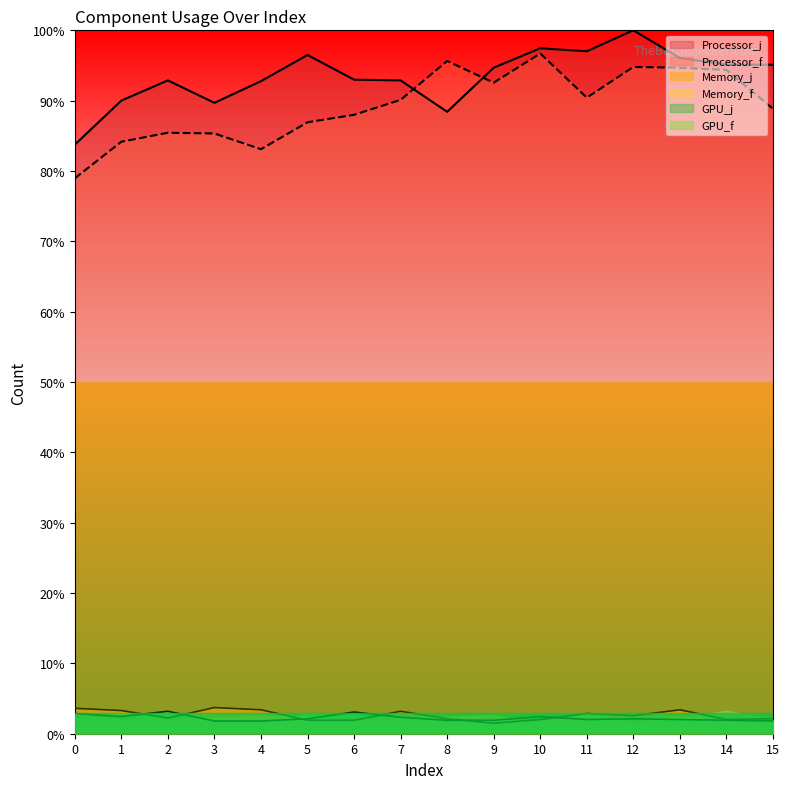

How many distinct data groups are displayed?

6